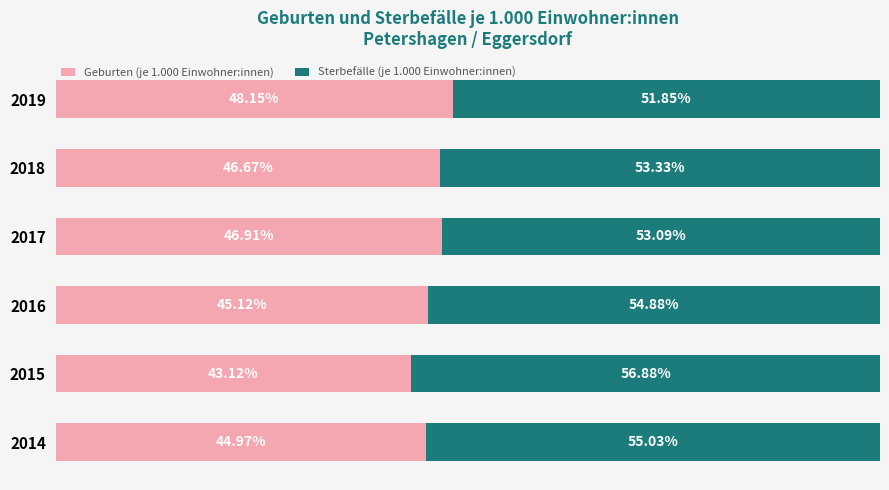

List the labels in order of Geburten (je 1.000 Einwohner:innen) value, largest first.

2019, 2017, 2018, 2016, 2014, 2015